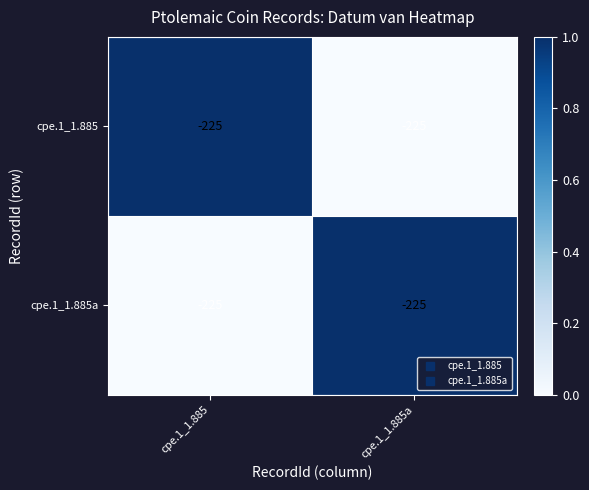

At which category does the chart reach its minimum across all series?

cpe.1_1.885a